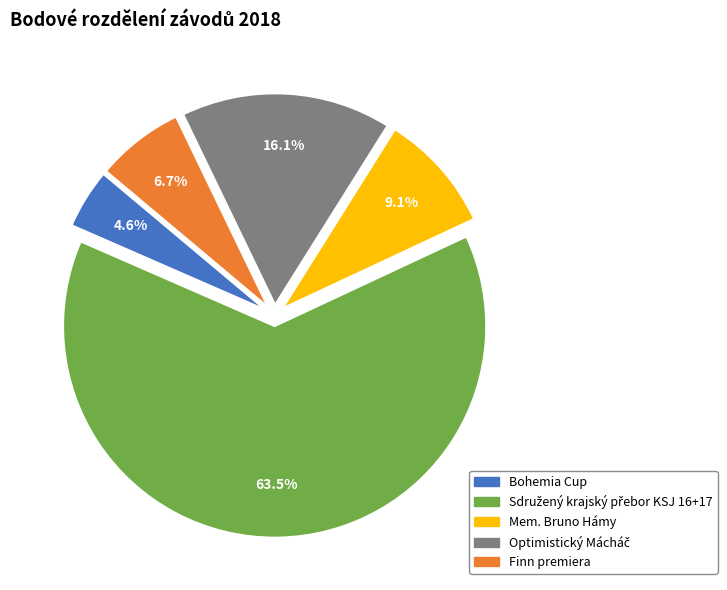

What is the ratio of the value at Mem. Bruno Hámy to the value at Bohemia Cup?

2.0